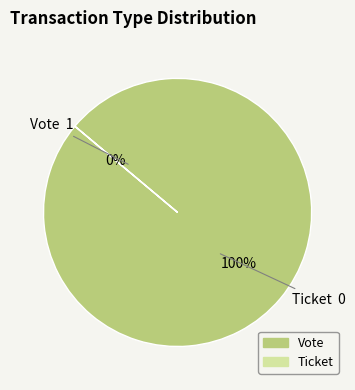

The Vote slice represents 100% of the pie. True or false?

True